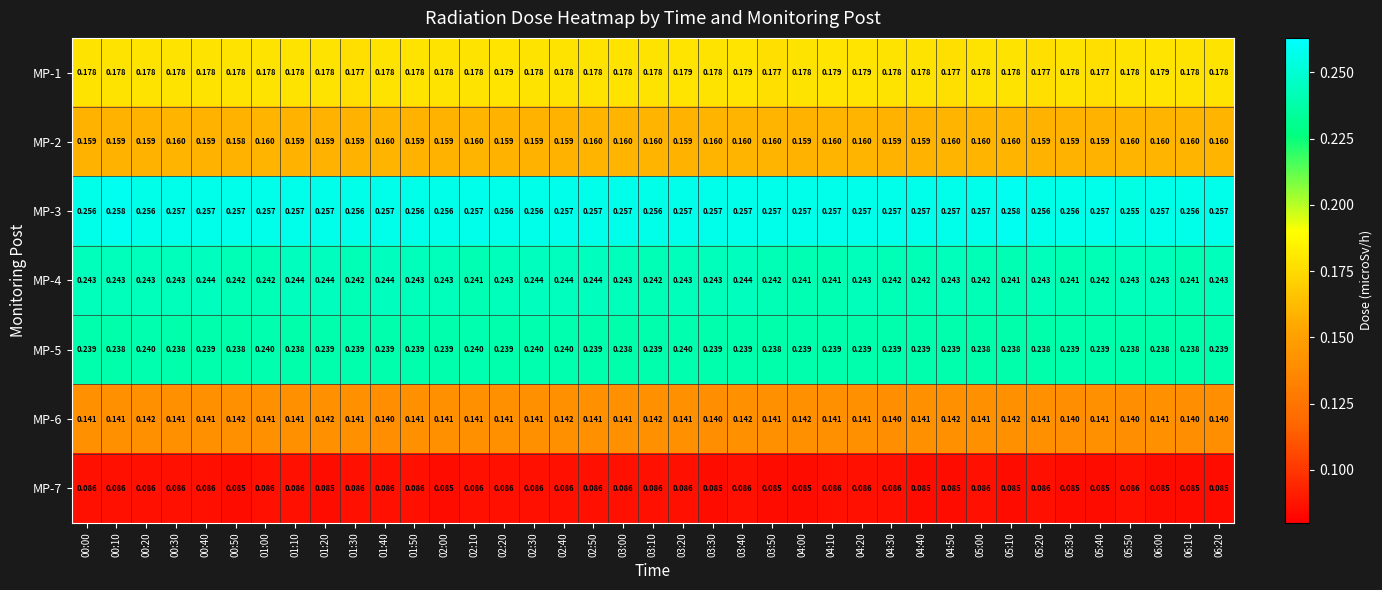

Is the value of MP-6 at 00:40 greater than the value of MP-1 at 05:40?

No